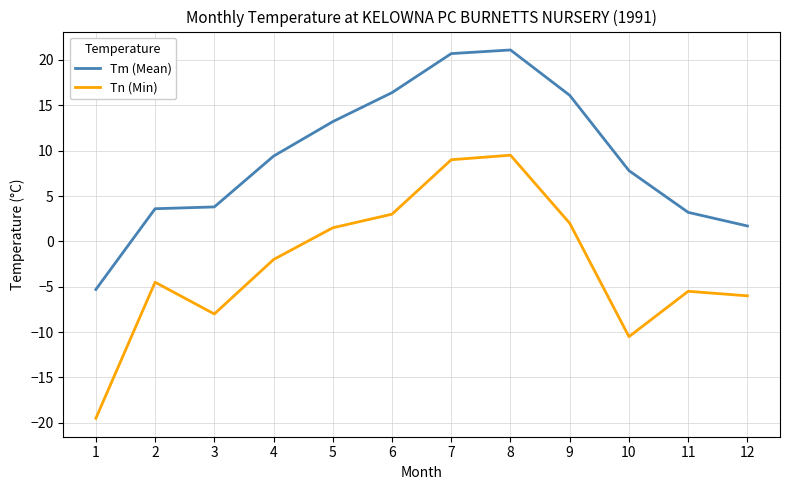

What is the approximate value of Tn (Min) at 8?

9.5